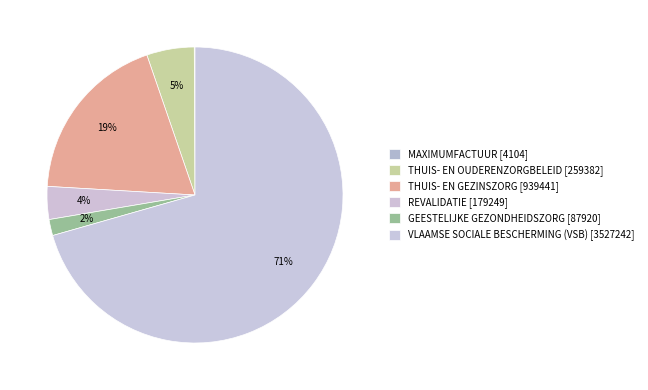

What percentage is the REVALIDATIE slice, to the nearest percent?

4%